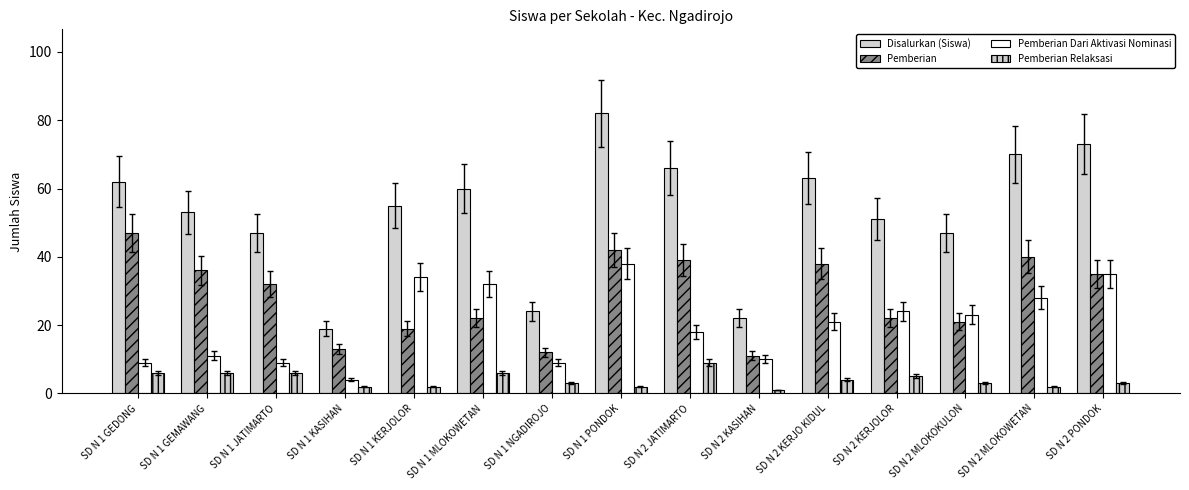

How many series are shown in this chart?

4